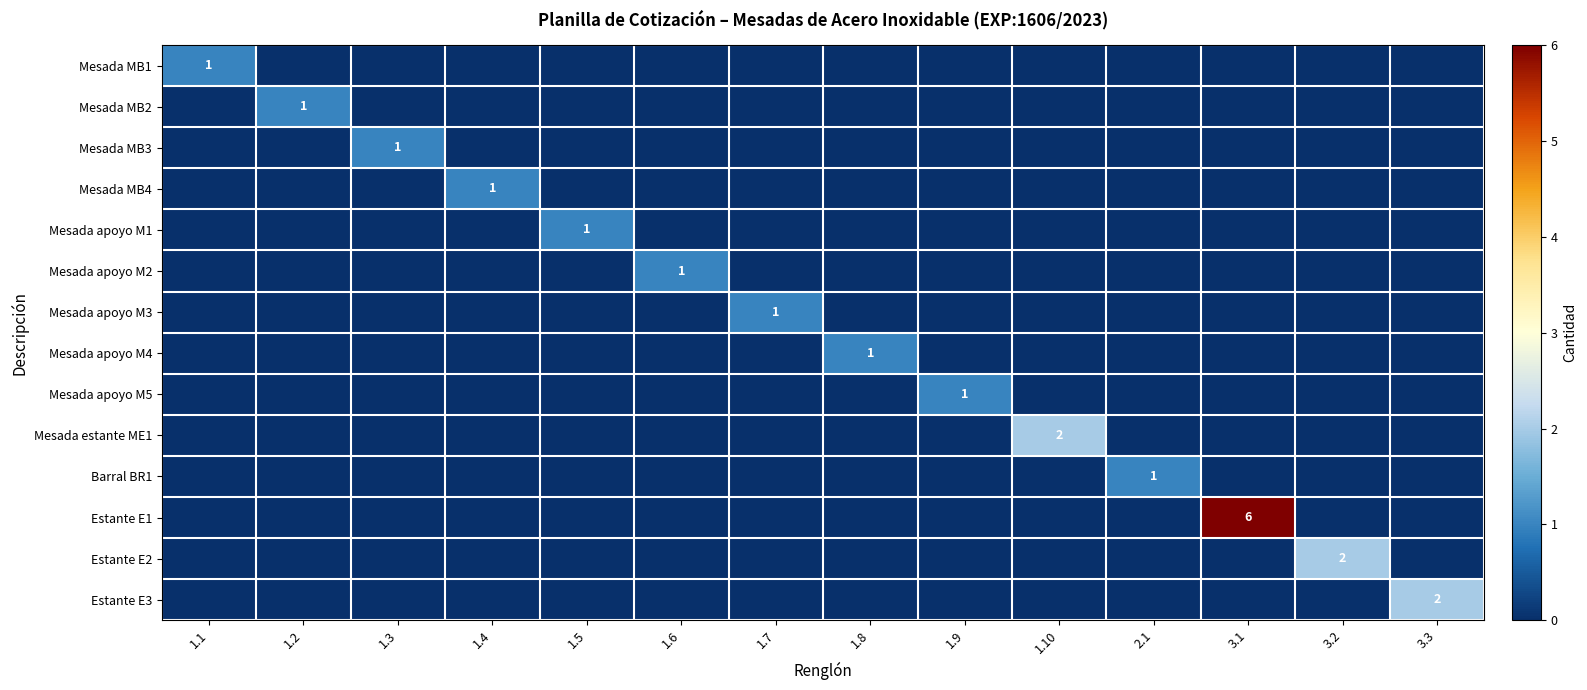

What is the difference between the highest and lowest values at 3.2?

2